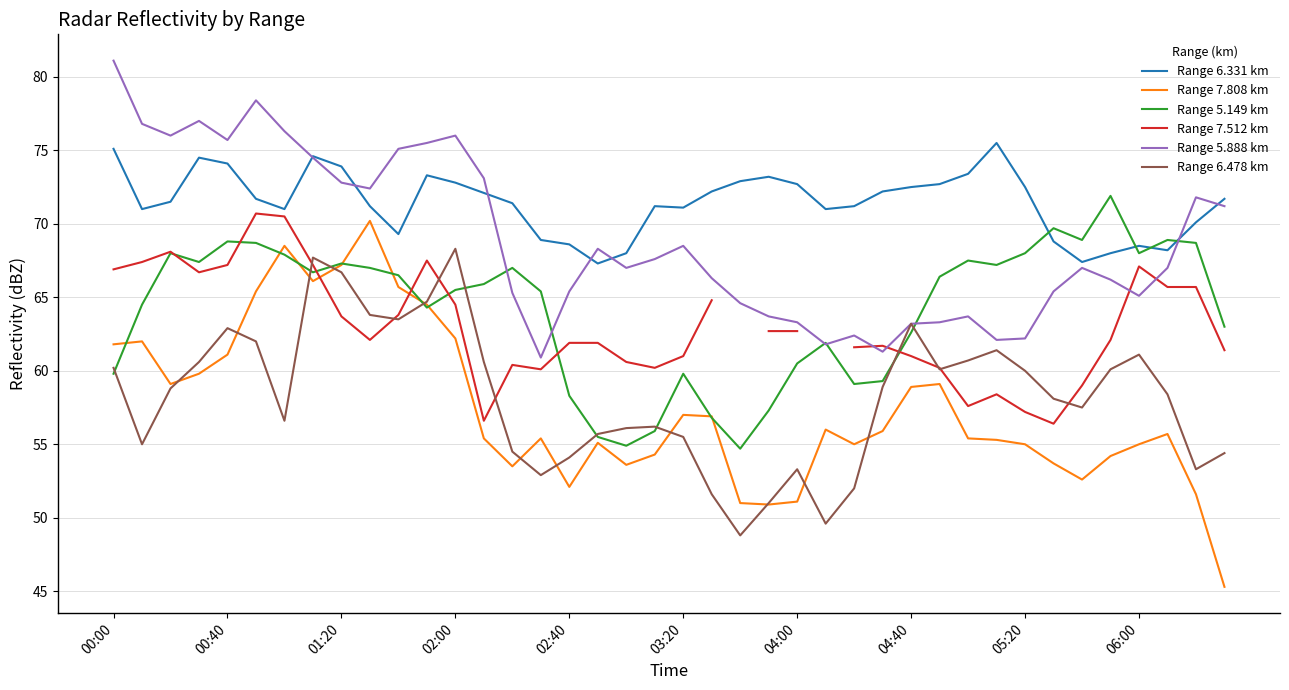

The value of Range 6.331 km at 18 is 40.0. True or false?

False